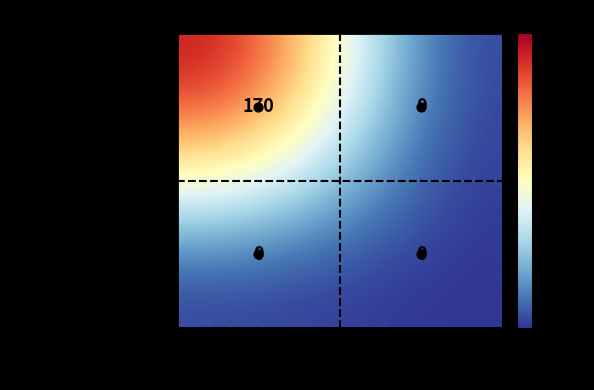

What is the difference between the highest and lowest values at -1?

170